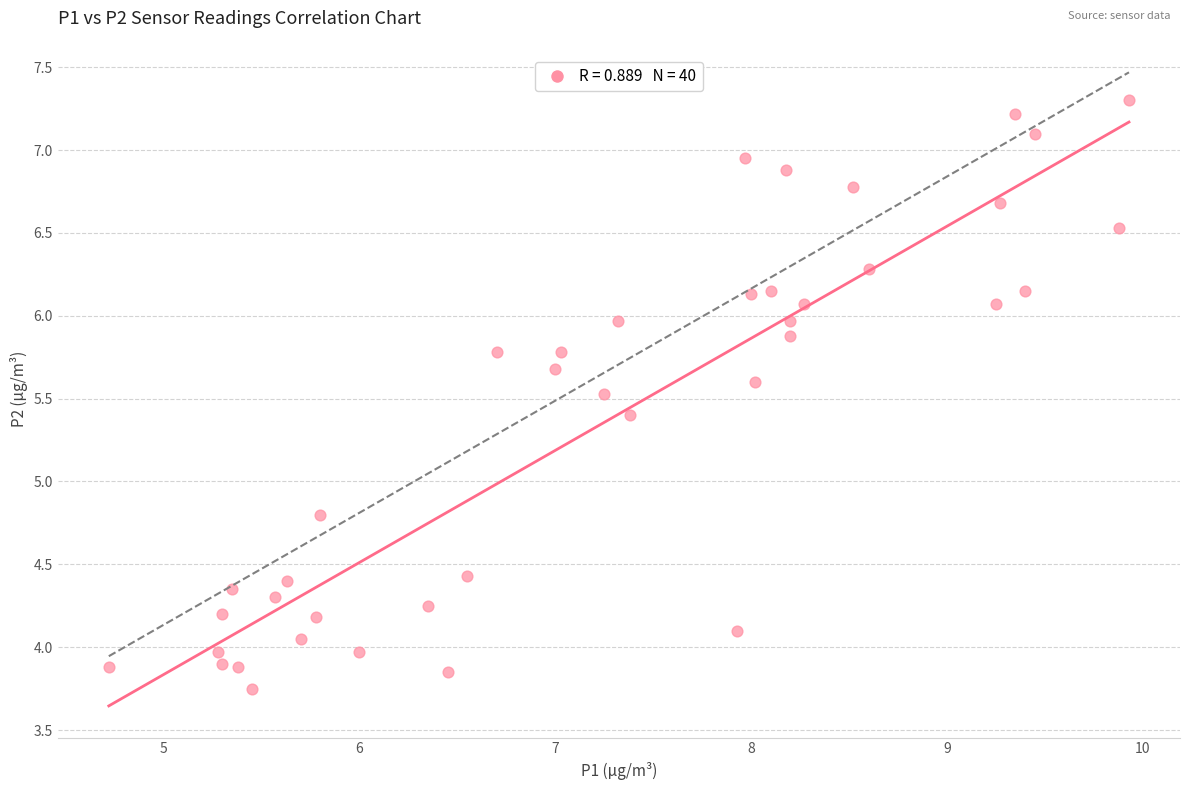

What is the range of X values (max minus min)?

5.2